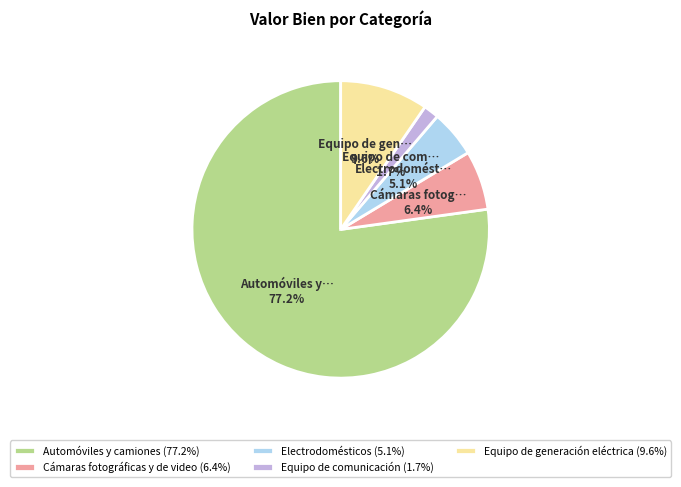

True or false: Cámaras fotográficas y de video accounts for 6% of the total.

True